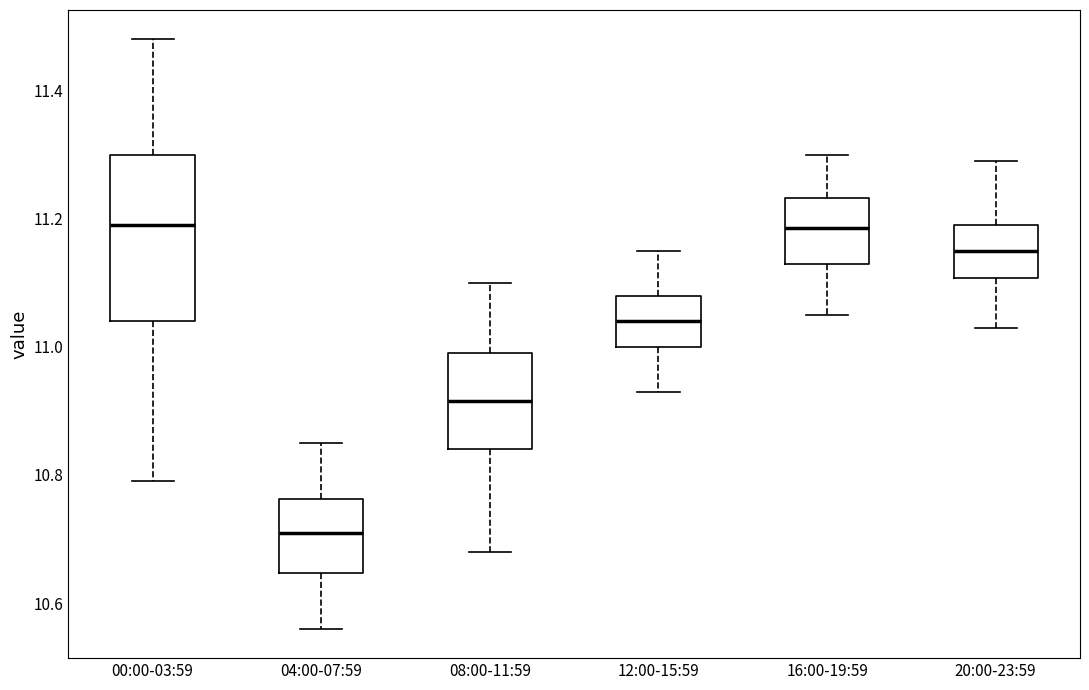

Where does the upper whisker of the box for 20:00-23:59 end on the y-axis? The values are not printed on the chart, so give them approximately, as read against the axis.

11.30